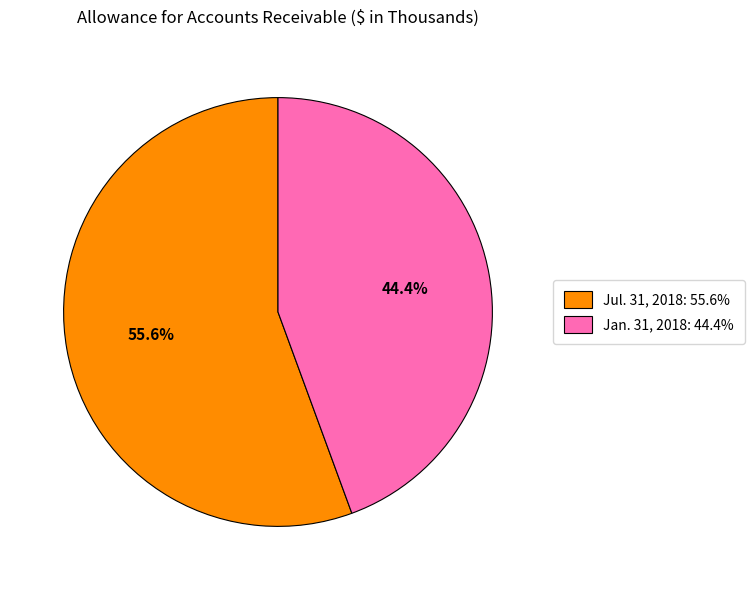

Between Jan. 31, 2018 and Jul. 31, 2018, which is larger?

Jul. 31, 2018